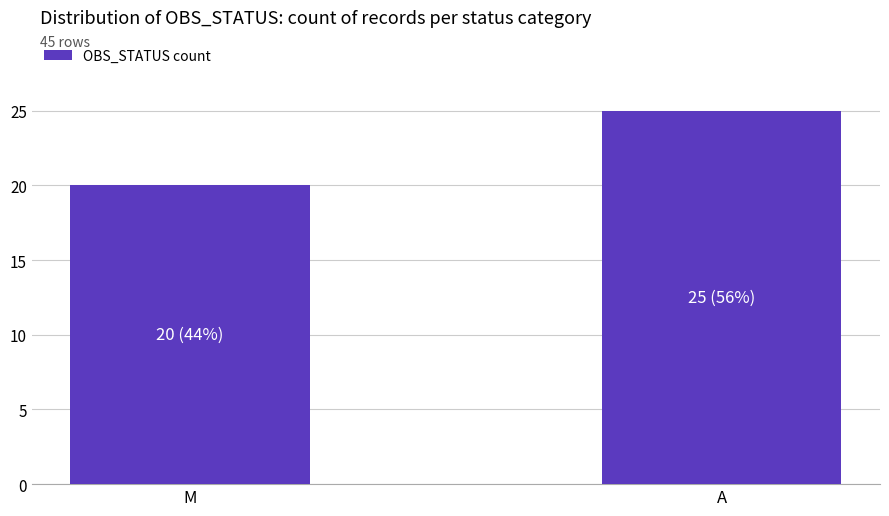

Rank the categories by value from highest to lowest.

A, M